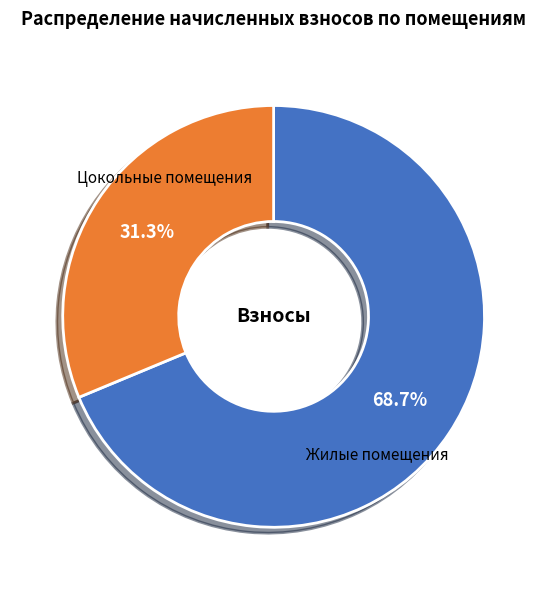

Do Цокольные помещения and Жилые помещения together represent more than half of the pie?

Yes